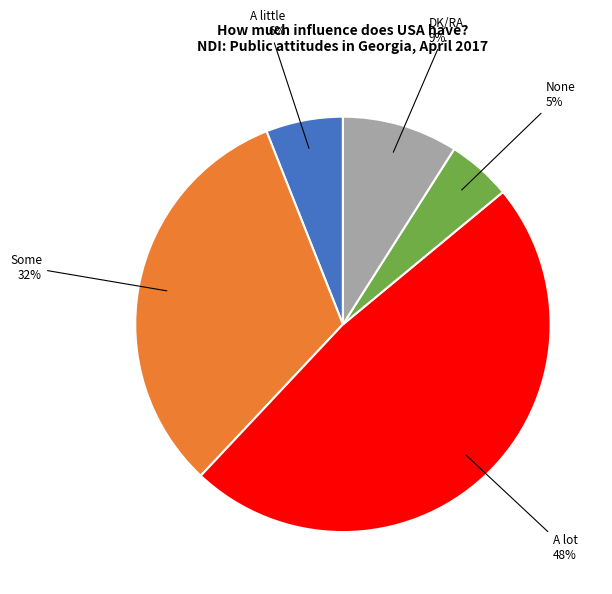

Is there a majority slice in this chart?

No